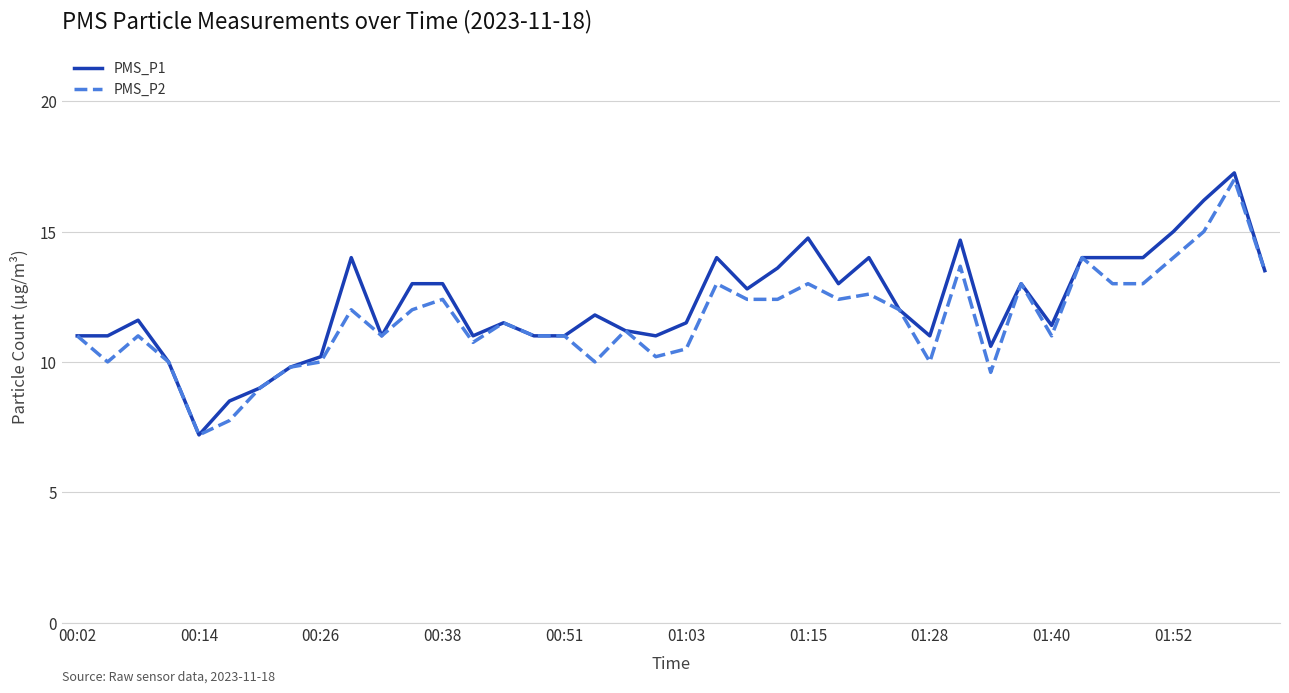

What is the lowest value of the PMS_P2 series?

7.2